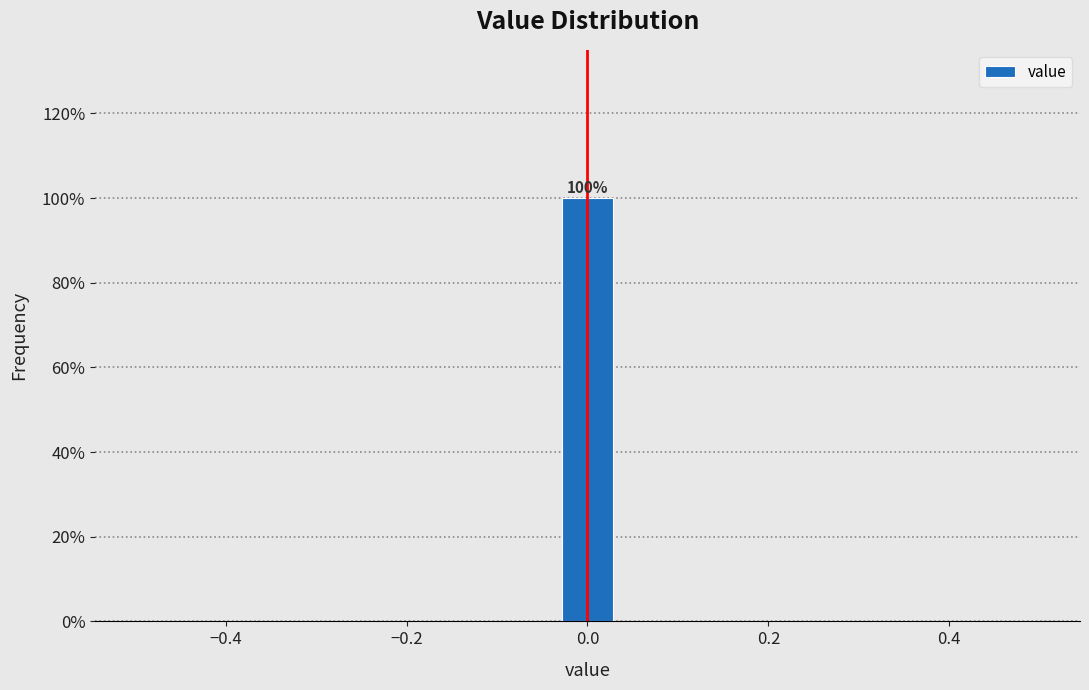

Read against the x-axis, roughly where is the centre of the tallest bar?

0.00